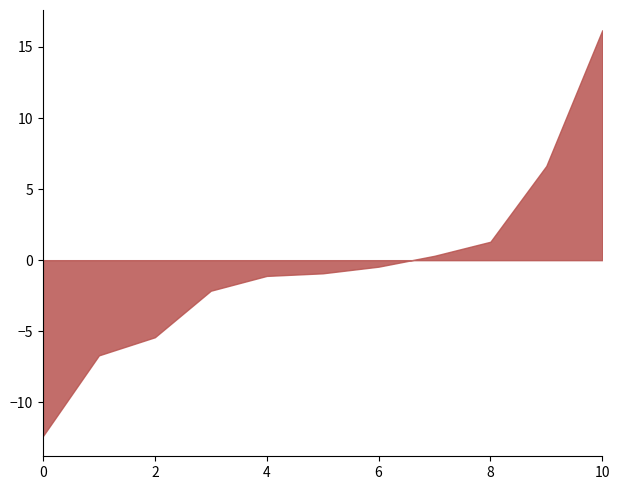

Count the number of categories in the chart.

11